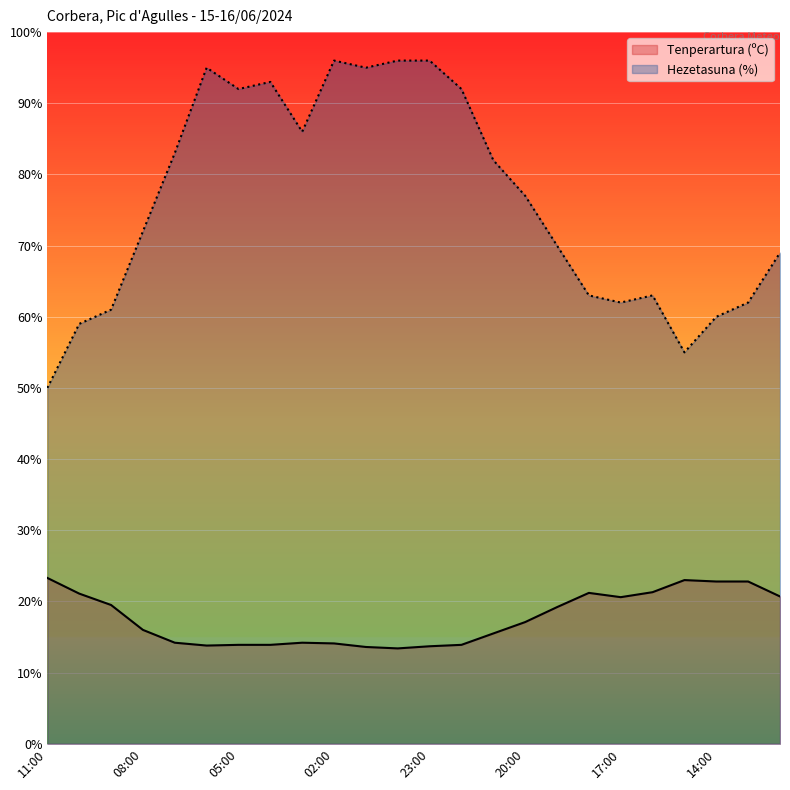

Count the number of categories in the chart.

24